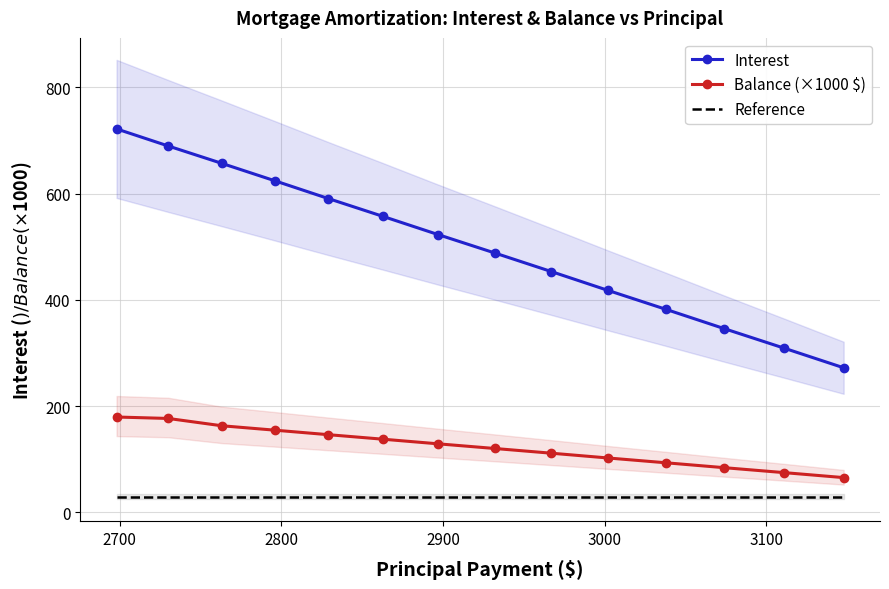

True or false: Balance (×1000 $) and Interest cross at least once.

False